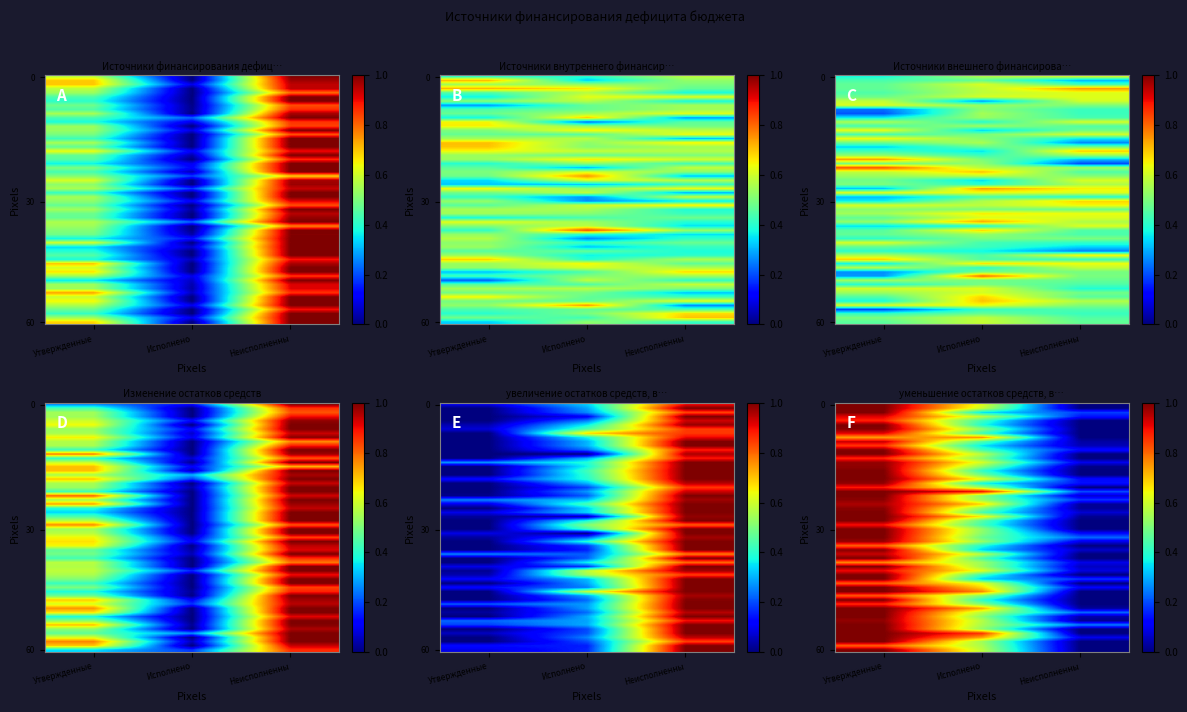

What is the difference between the maximum and minimum values in the увеличение остатков средств, всего series?

0.8